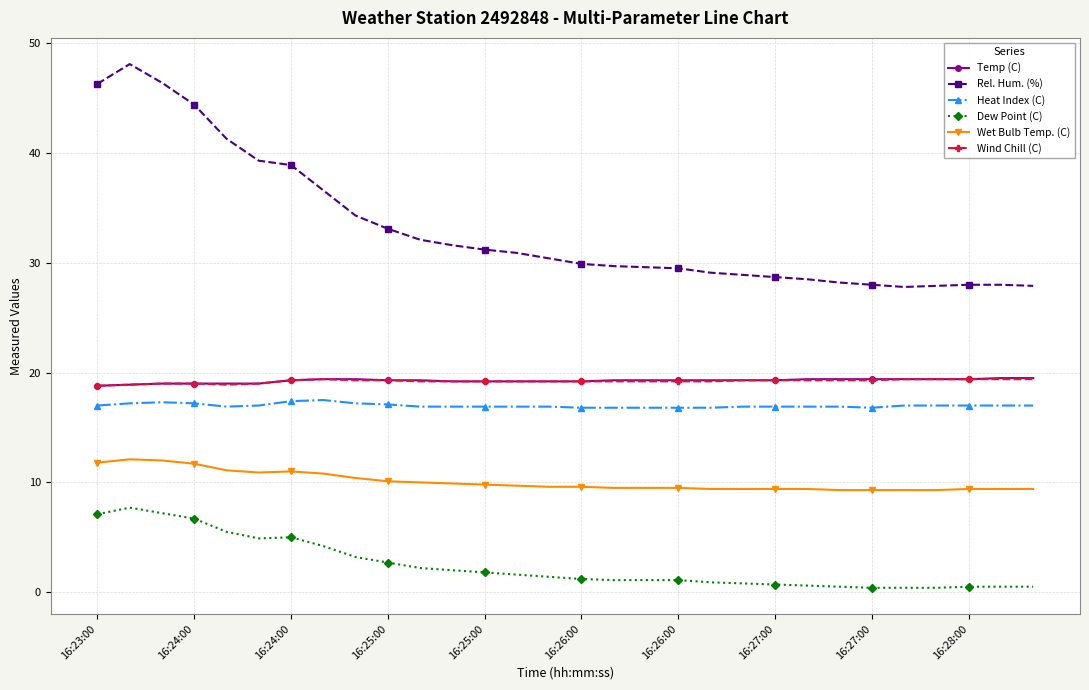

Which series has the widest spread of values?

Rel. Hum. (%)